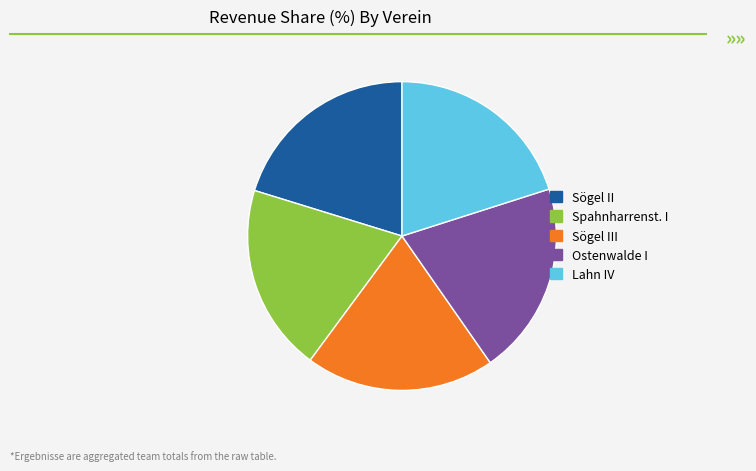

Is the sum of Sögel II and Lahn IV greater than half?

No